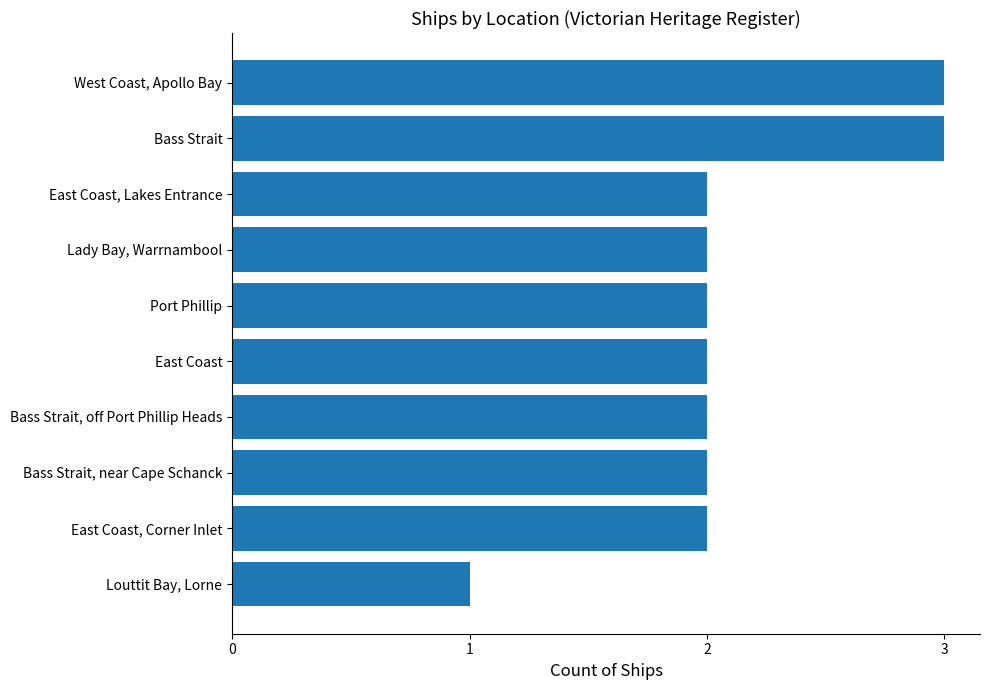

What is the average value?

2